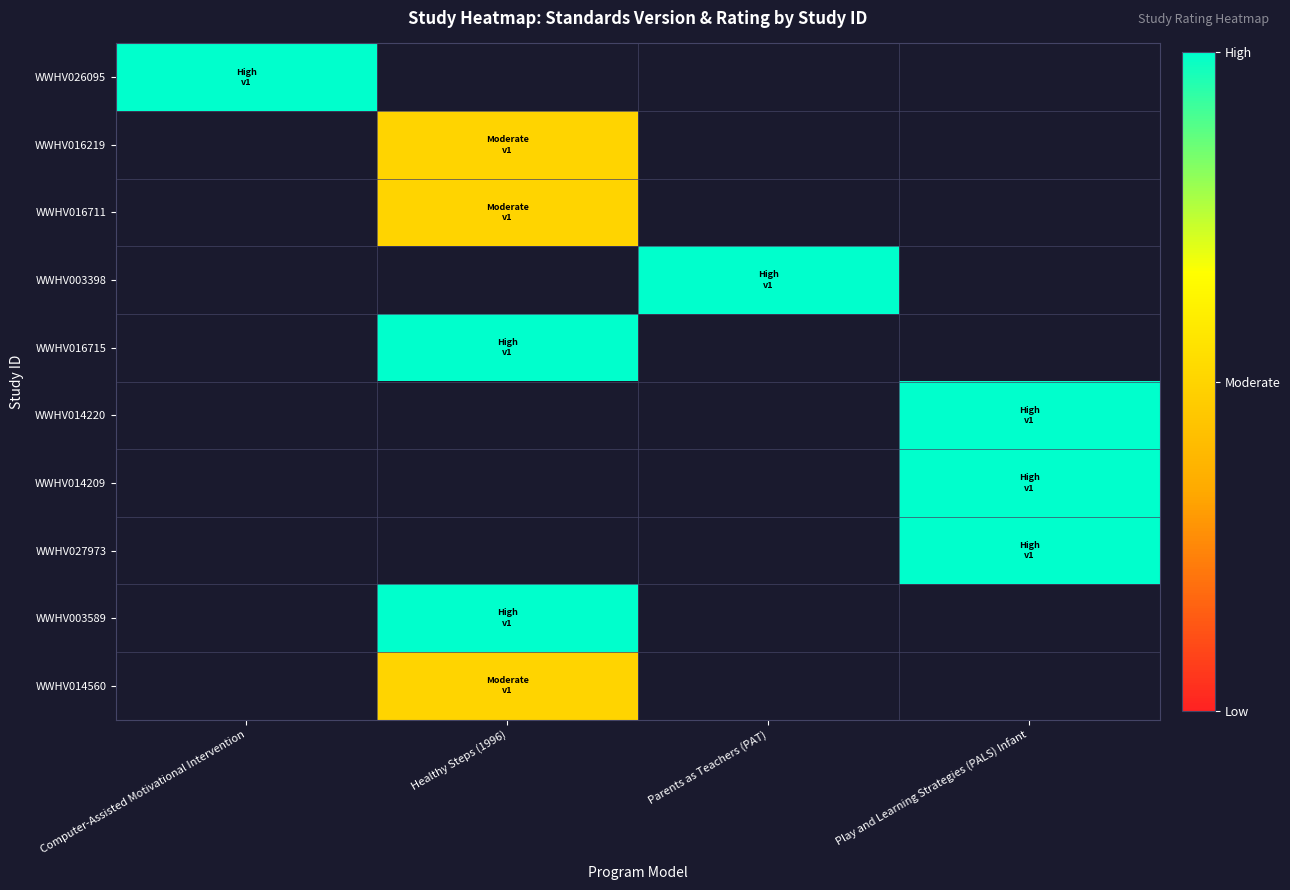

Which label corresponds to the smallest value in the chart?

Healthy Steps (1996)